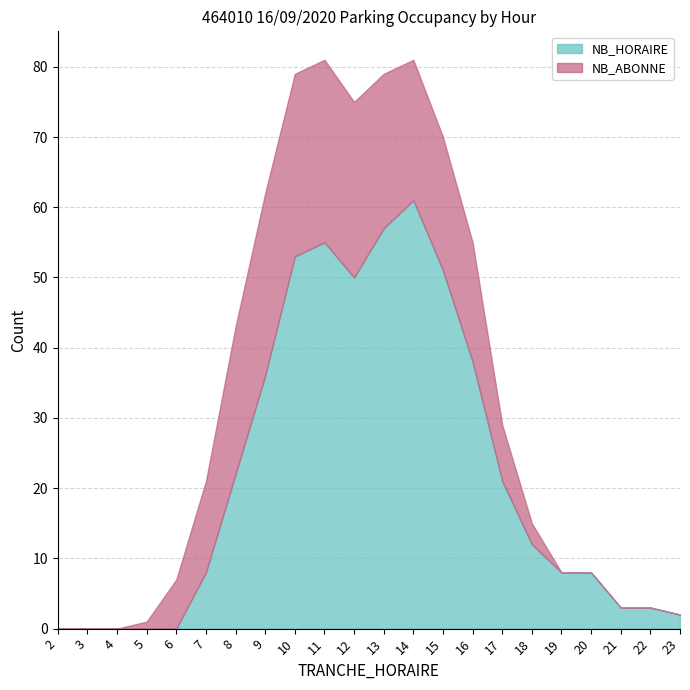

What is the sum of the NB_ABONNE values at 8 and 9?

47